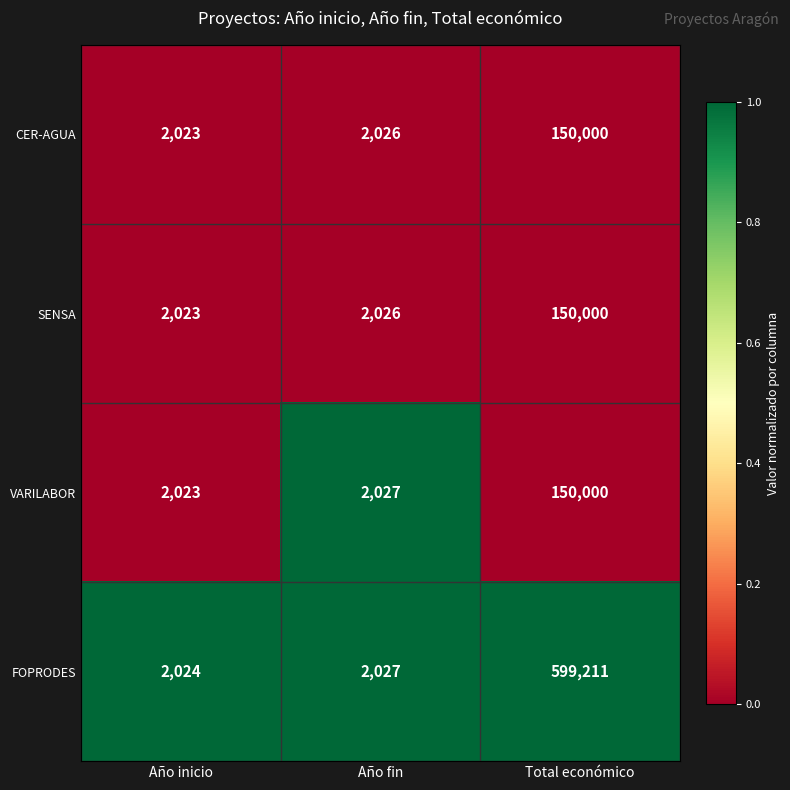

Reading left to right, transcribe all the data shown in this chart.

CER-AGUA: Año inicio=2023	Año fin=2026	Total económico=150000
SENSA: Año inicio=2023	Año fin=2026	Total económico=150000
VARILABOR: Año inicio=2023	Año fin=2027	Total económico=150000
FOPRODES: Año inicio=2024	Año fin=2027	Total económico=599211